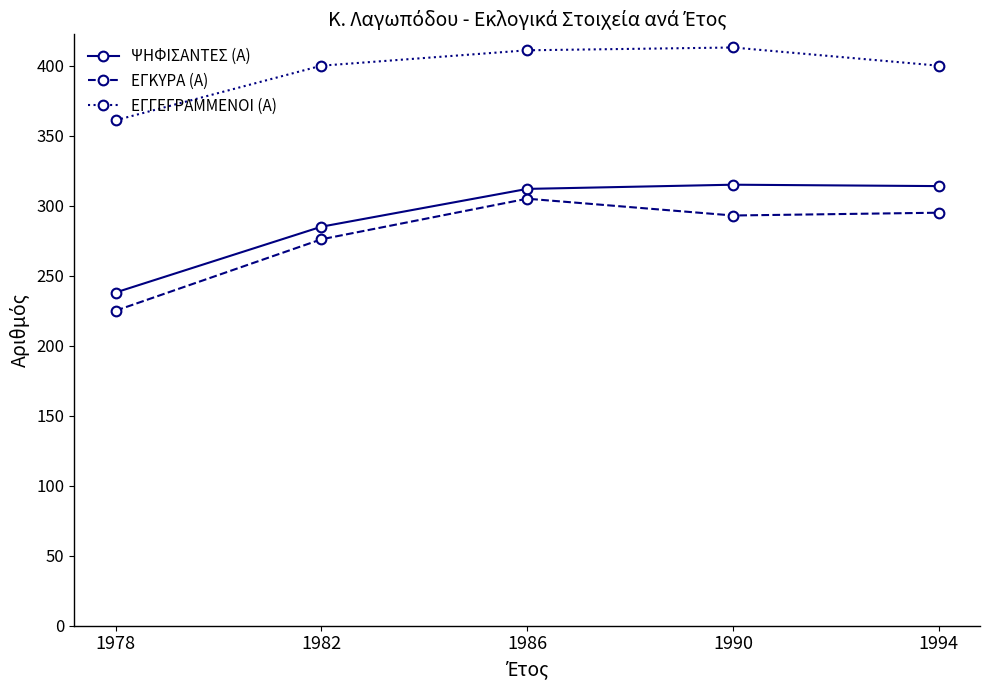

True or false: ΕΓΓΕΓΡΑΜΜΕΝΟΙ (Α) has a value of 400 at 1994.

True